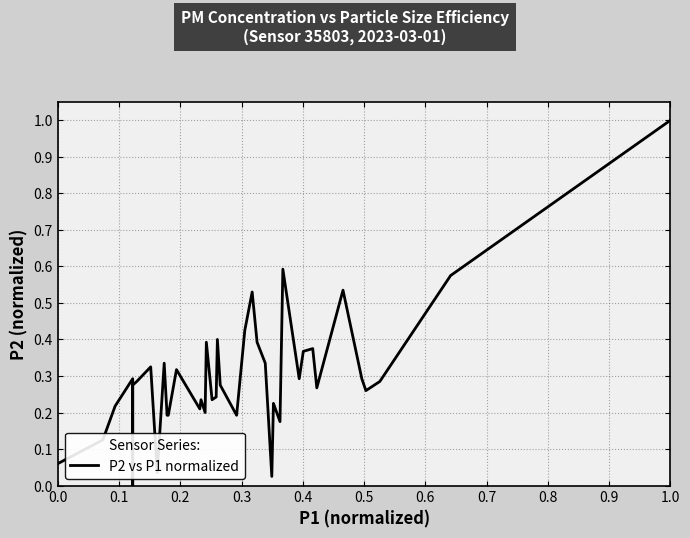

True or false: the data shows 0.1 at 19.

False